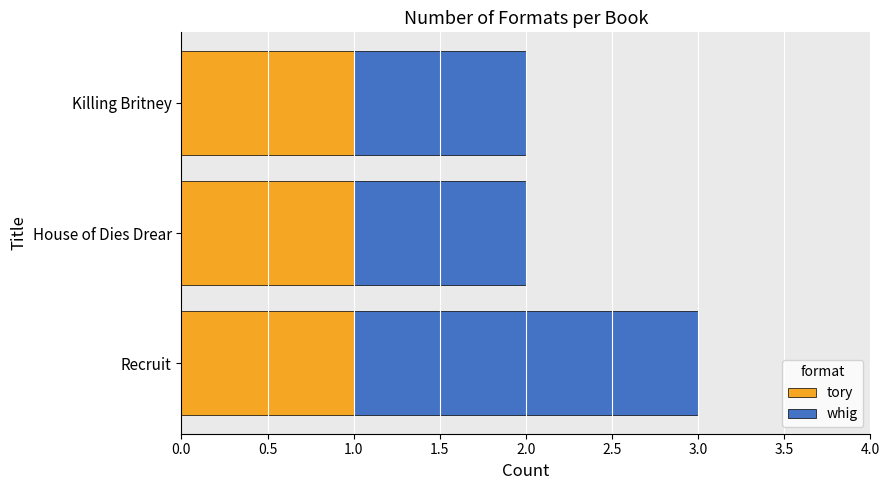

The value of tory at House of Dies Drear is 0. True or false?

False